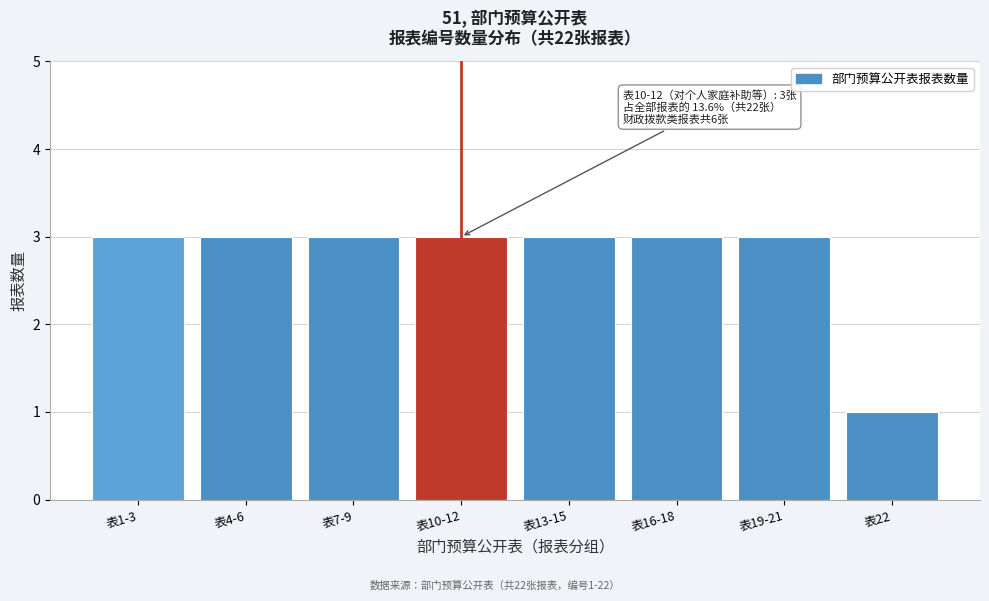

Reading left to right, what are all the values shown in this chart?

3	3	3	3	3	3	3	1